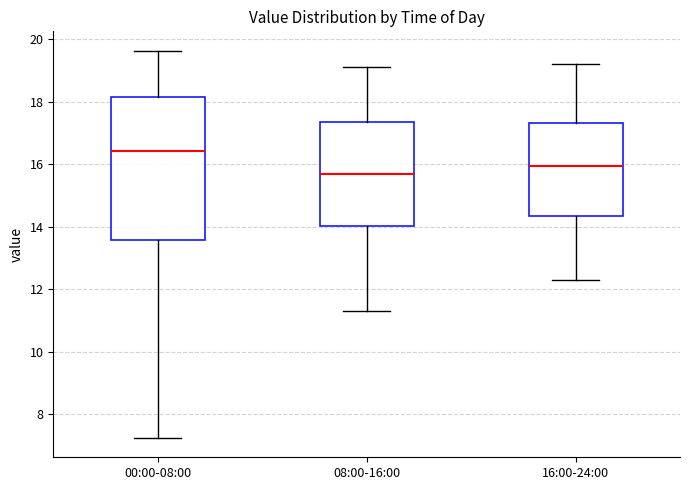

Comparing the boxes themselves (not the whiskers), which one is the tallest?

00:00-08:00